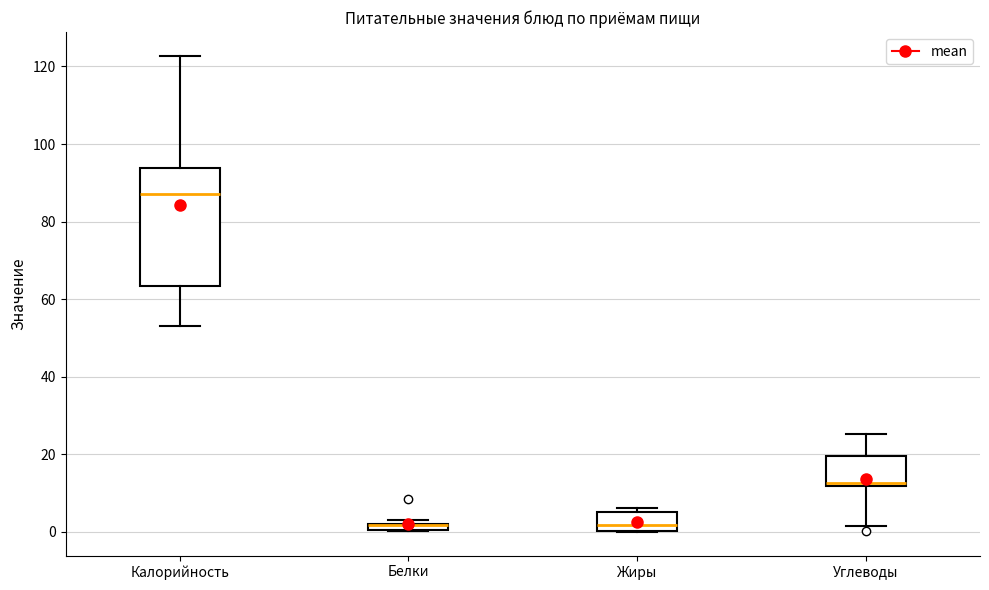

Comparing the boxes themselves (not the whiskers), which one is the tallest?

Калорийность